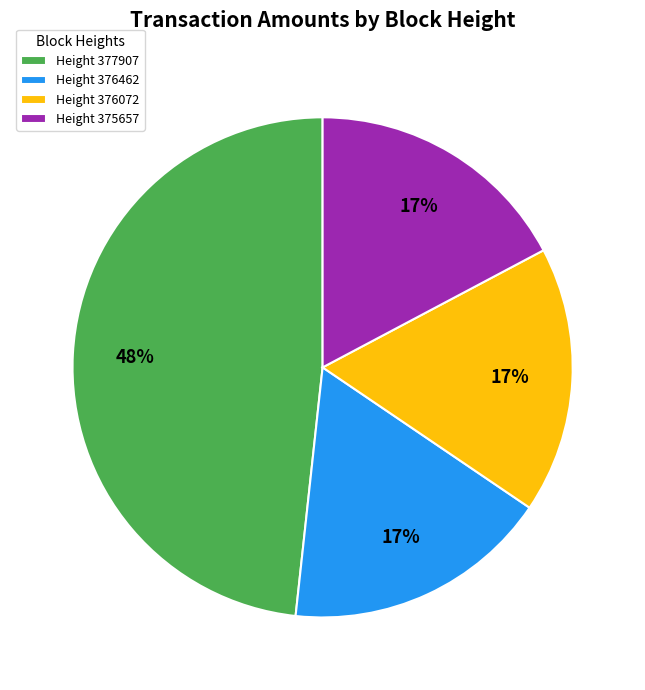

How many slices are in this pie chart?

4